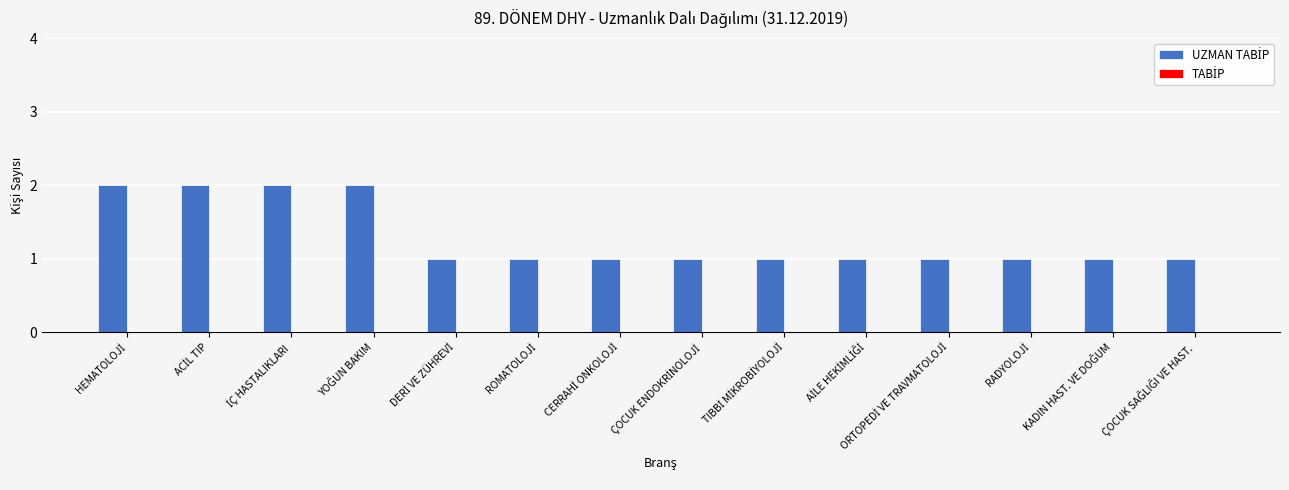

What is the sum of all values?

18